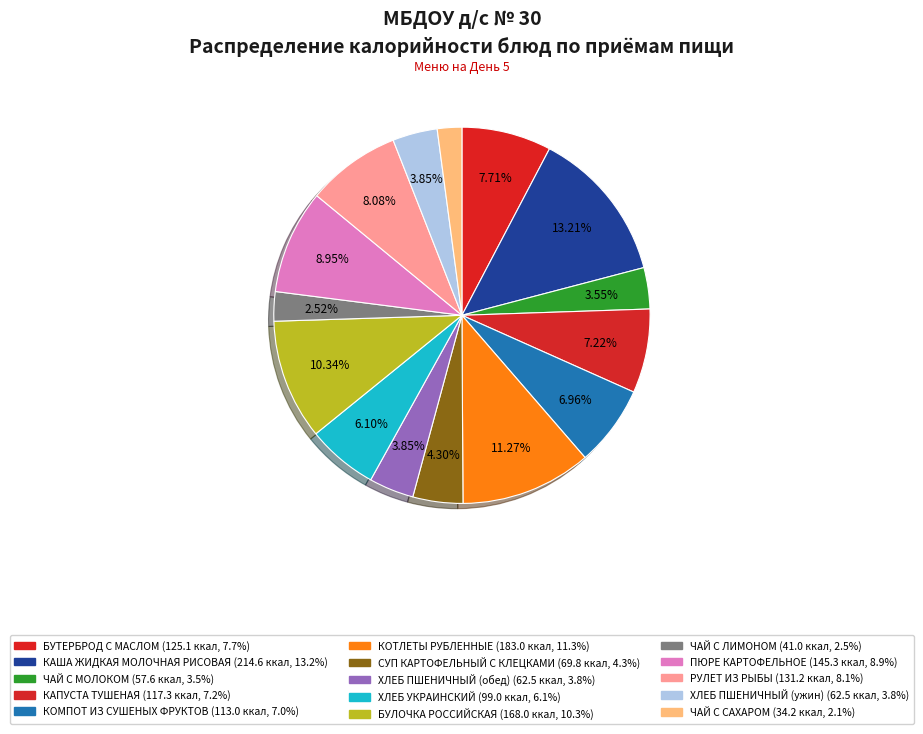

To the nearest percent, what portion does ХЛЕБ ПШЕНИЧНЫЙ (обед) represent?

4%